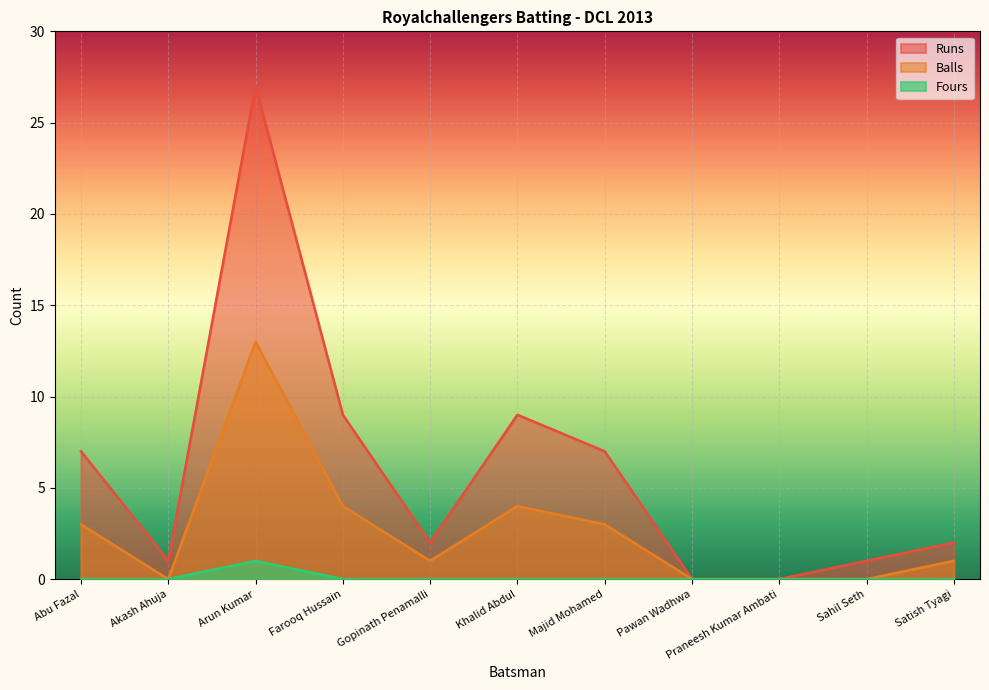

True or false: Fours has more than 1 points higher than both neighbors.

False